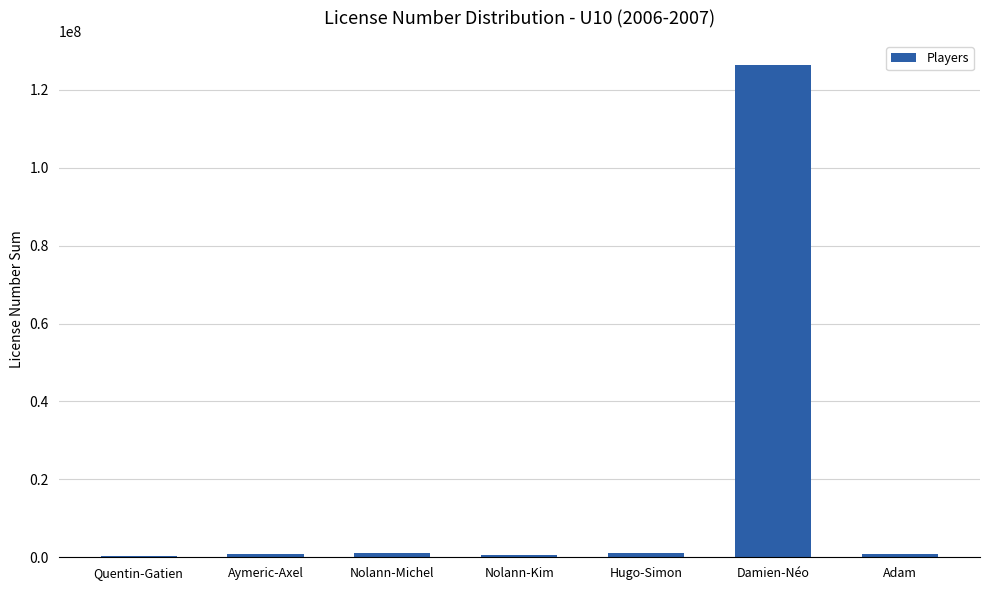

What is the sum of all values?

131045610